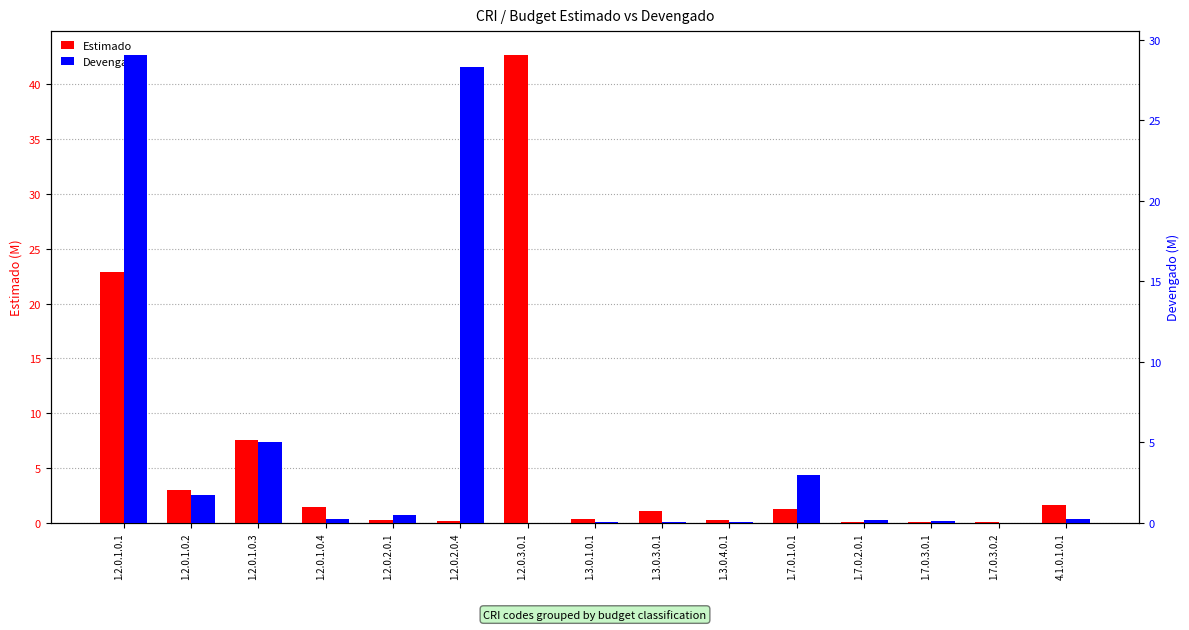

Are the bars grouped side by side (vs. stacked)?

Yes